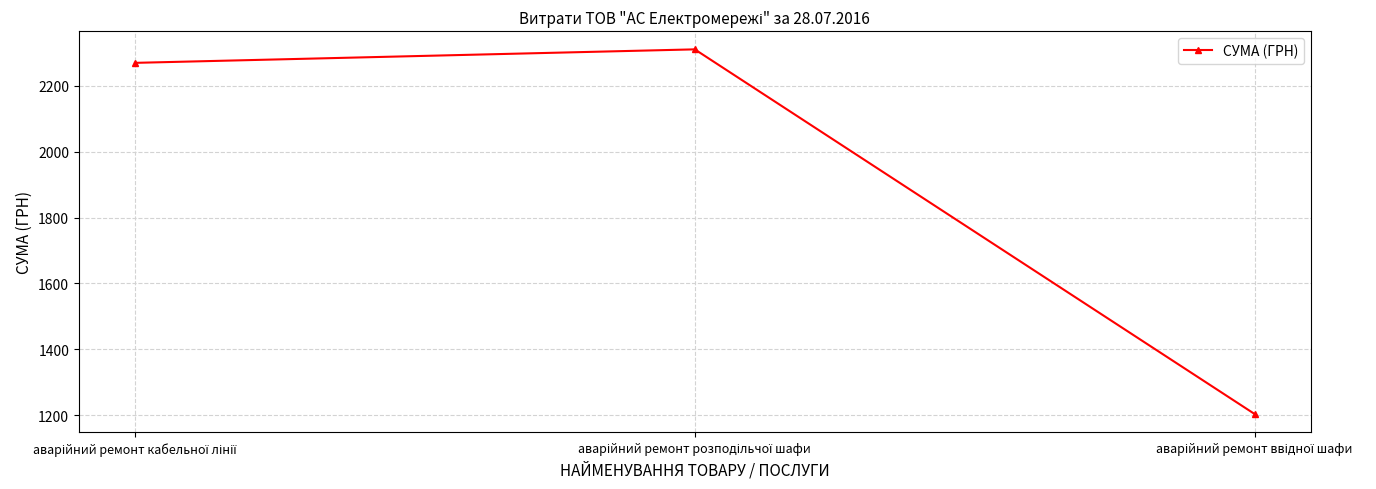

What is the smallest value displayed?

1203.7